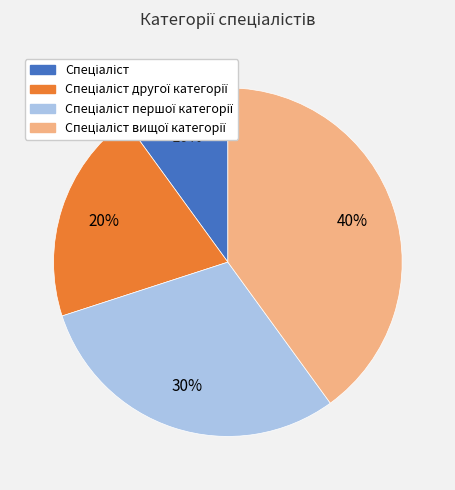

Is there a majority slice in this chart?

No